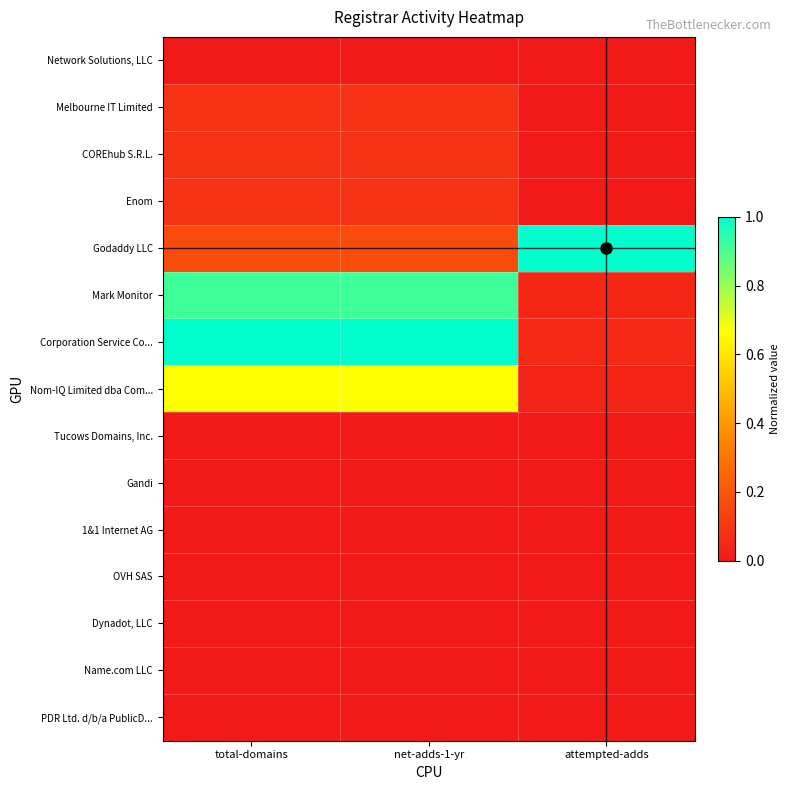

Which category has the lowest value across all series?

total-domains